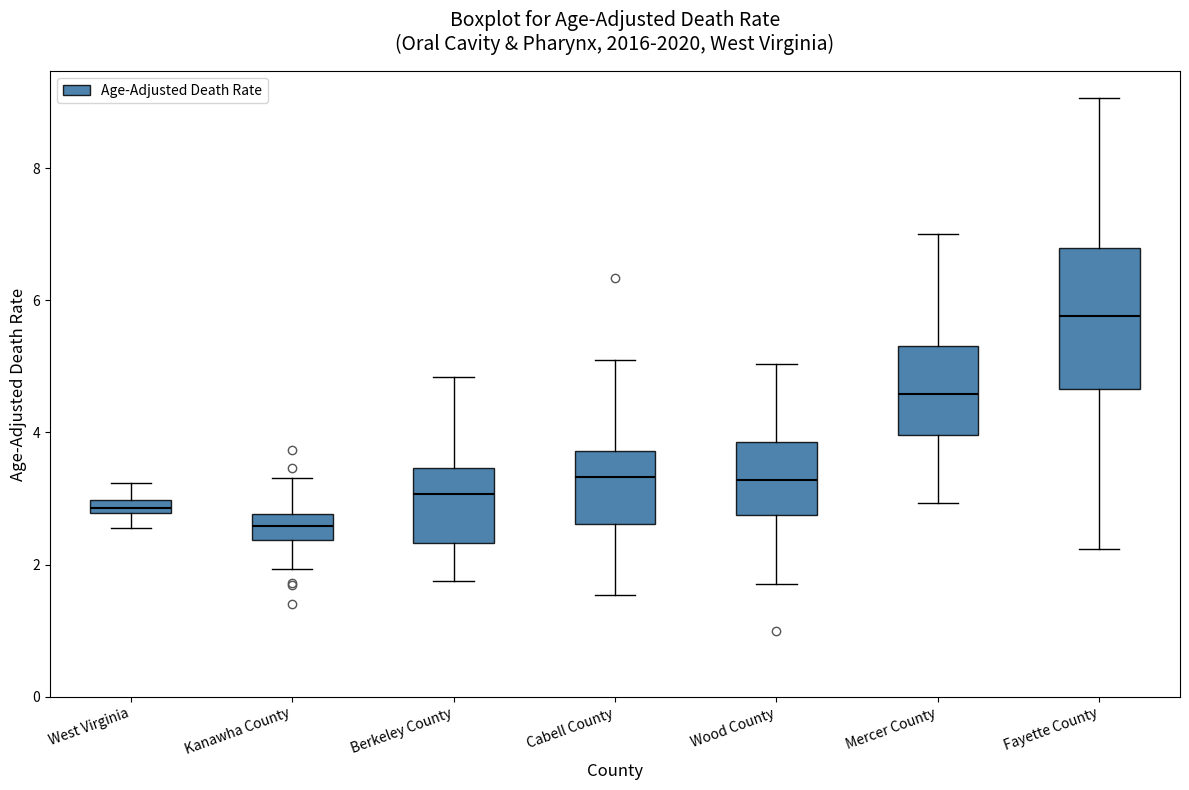

Where is the upper edge of the box for West Virginia on the y-axis? The values are not printed on the chart, so give them approximately, as read against the axis.

3.0